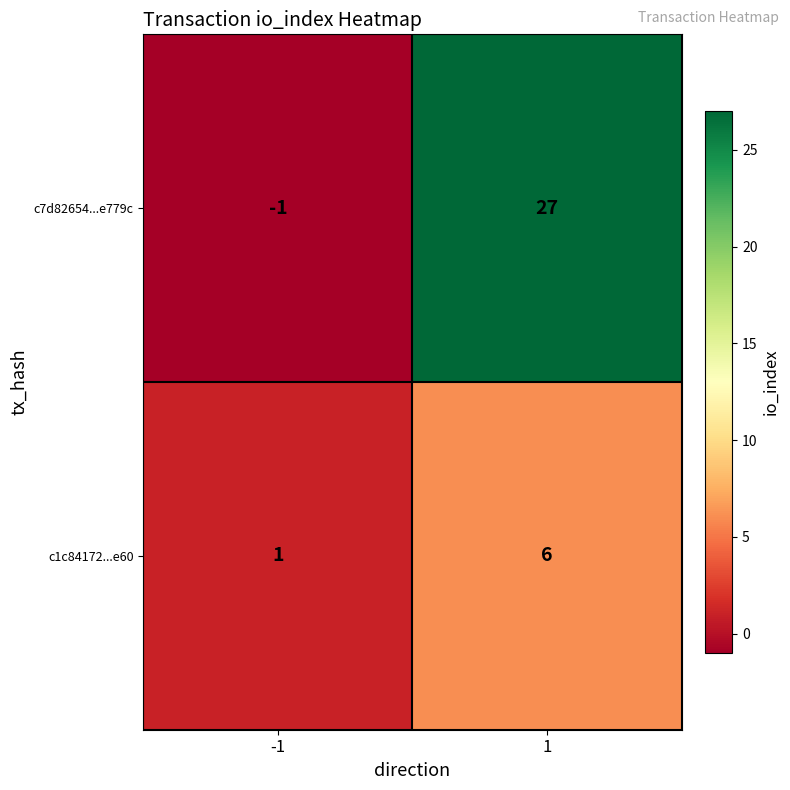

At how many categories does at least one series exceed 21?

1